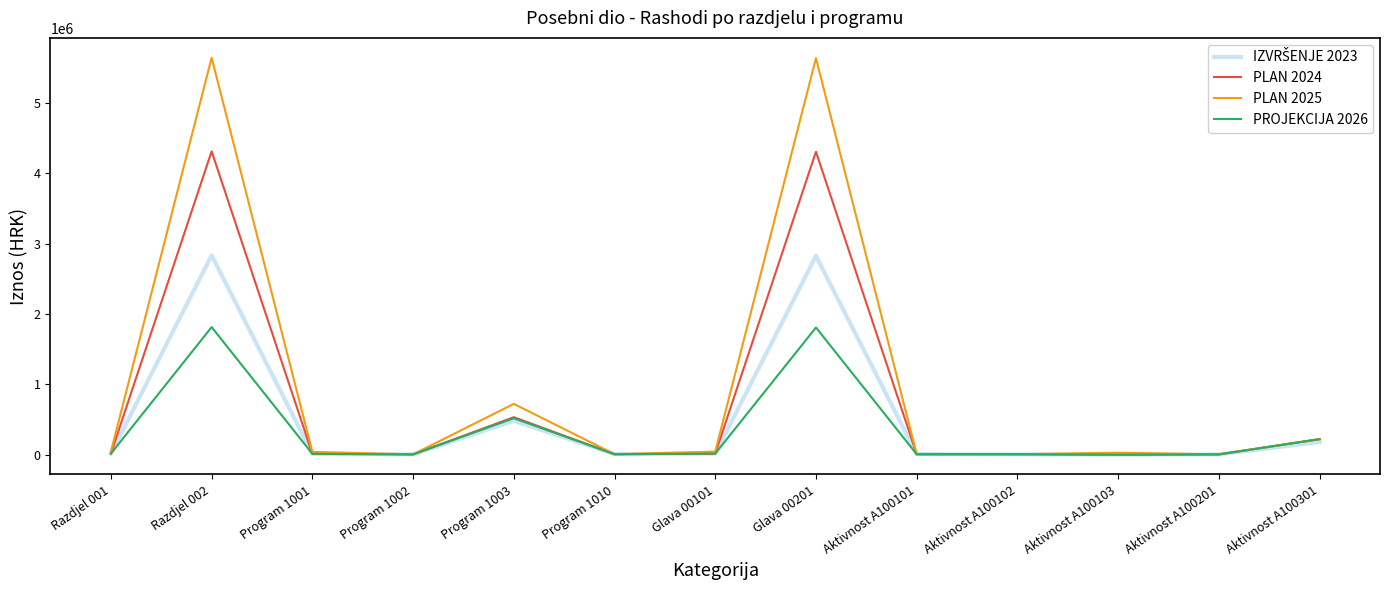

What is the spread (max minus min) of values at Aktivnost A100301?

39726.6